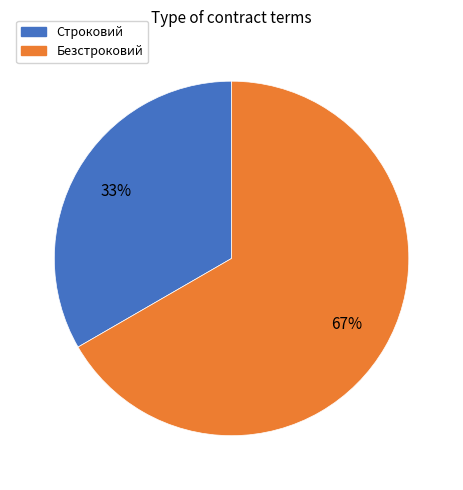

Is it true that Строковий is 40% of the pie?

False